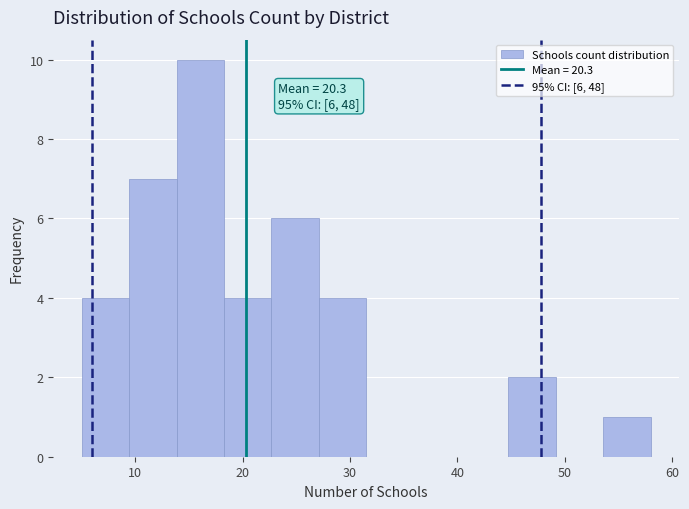

Over which range of the x-axis is the bar tallest?

14 to 18